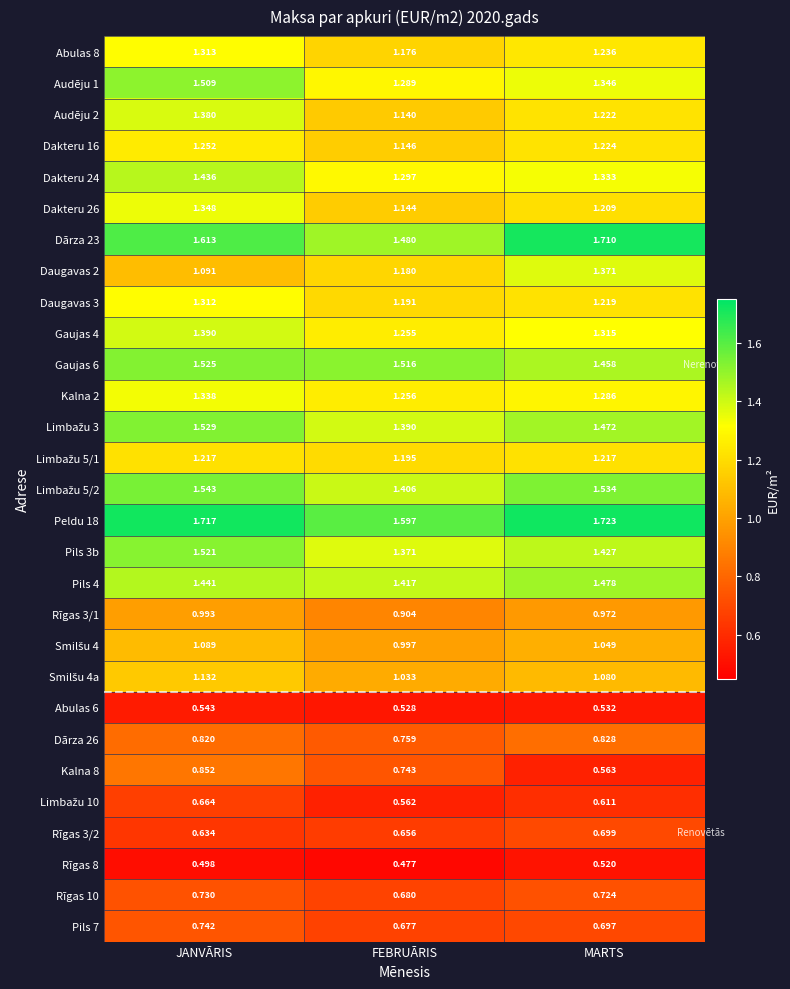

List the labels in order of Peldu 18 value, smallest first.

FEBRUĀRIS, JANVĀRIS, MARTS